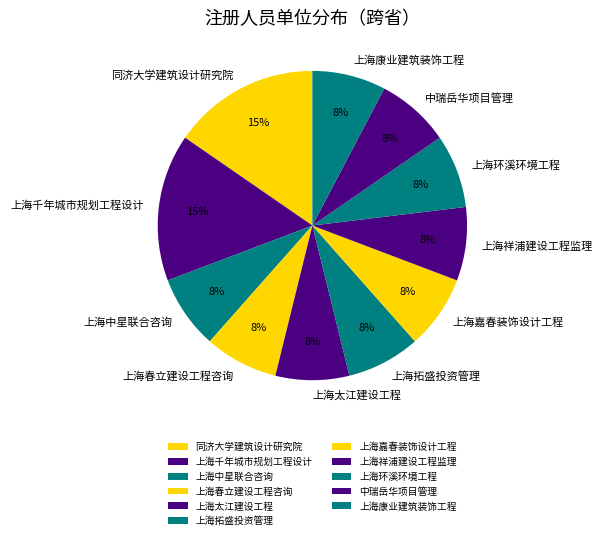

Count the number of slices in the pie.

11